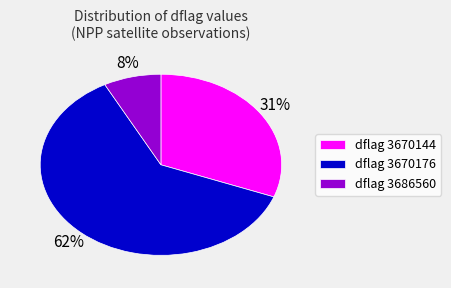

Is the sum of dflag 3670176 and dflag 3670144 greater than half?

Yes